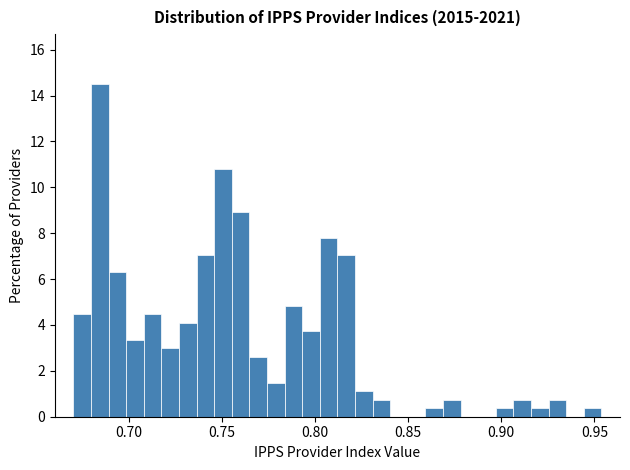

Read against the x-axis, roughly where is the centre of the tallest bar?

0.685